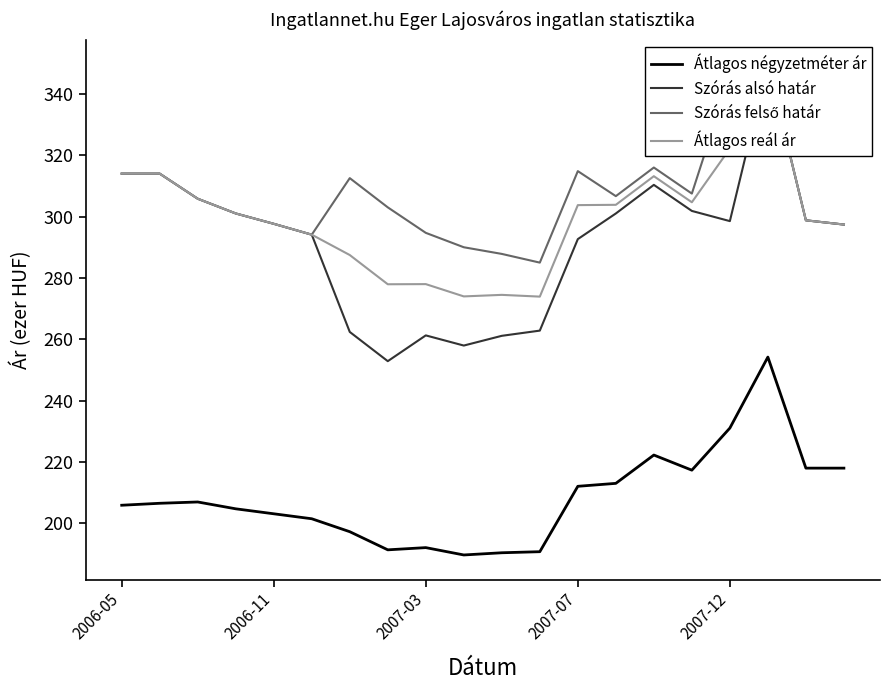

The Átlagos reál ár series shows 126.7 at 13. True or false?

False